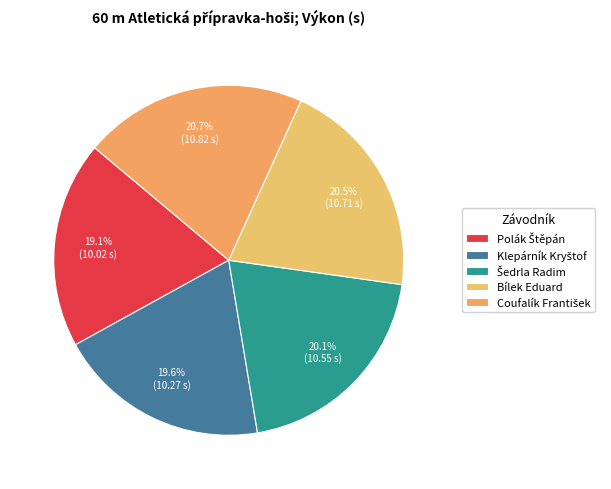

What percentage is the Coufalík František slice, to the nearest percent?

21%